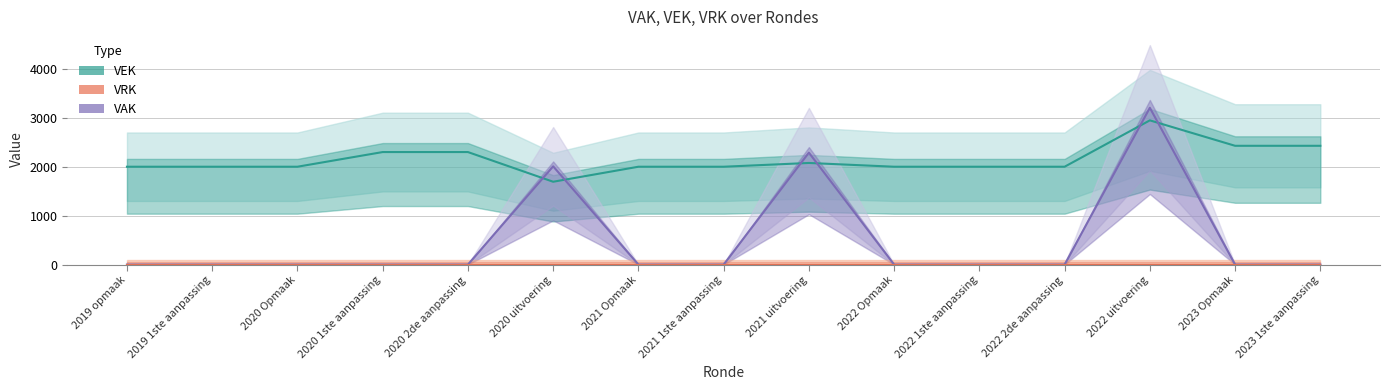

True or false: VAK has more than 1 interior local peaks.

True